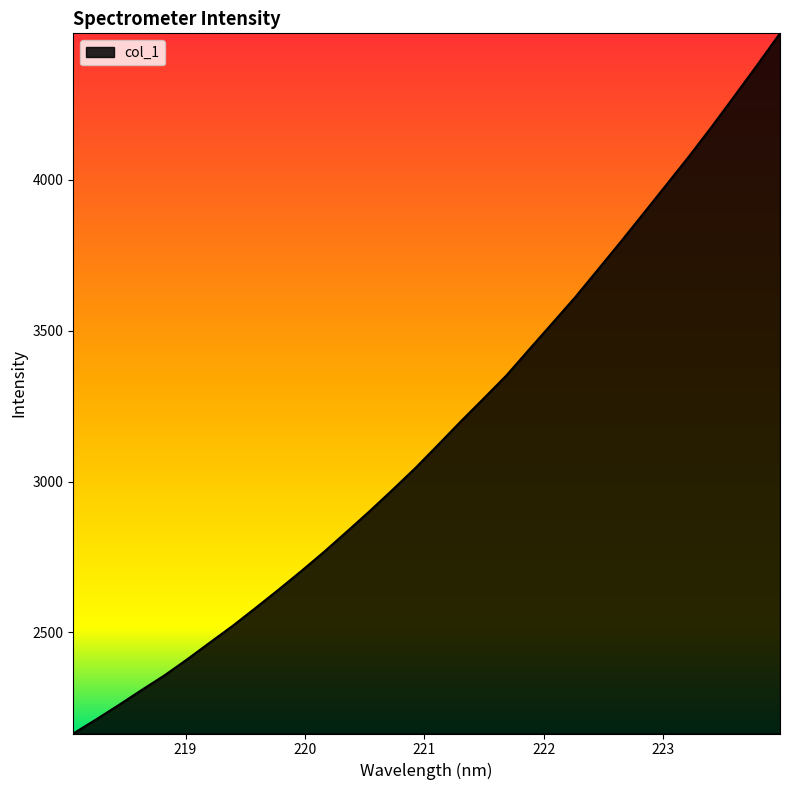

What is the difference between the maximum and minimum values?

2320.3